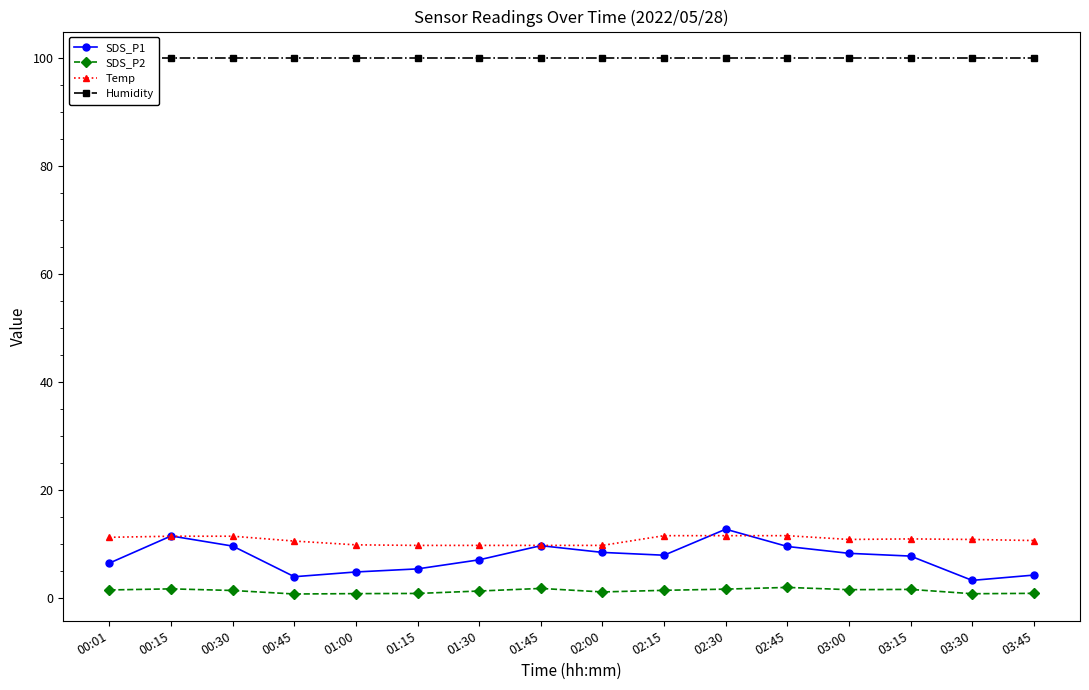

Which category has the highest value across all series?

00:01